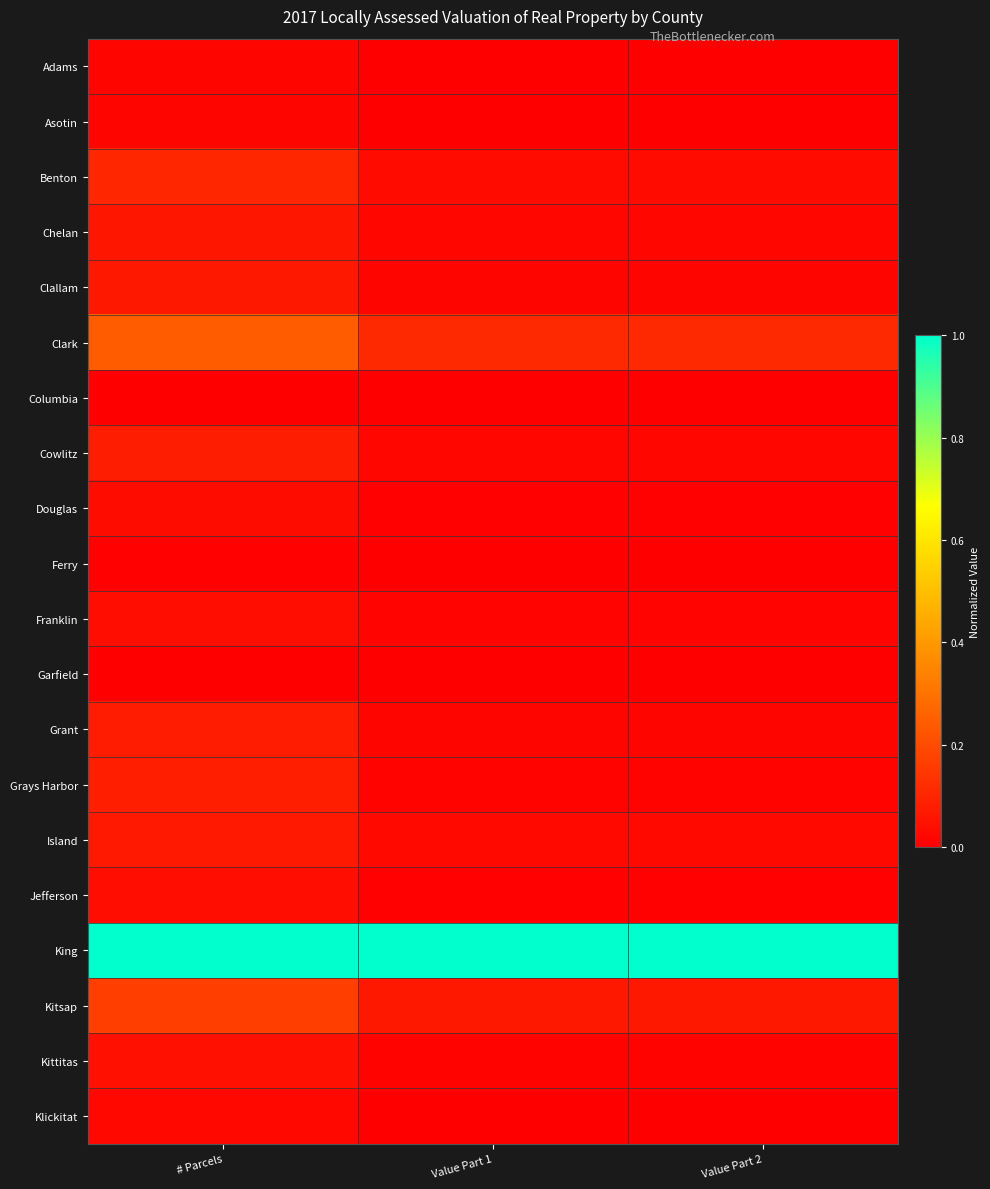

At Value Part 1, list the series in order from smallest to largest.

Garfield, Columbia, Ferry, Adams, Asotin, Klickitat, Douglas, Jefferson, Kittitas, Grays Harbor, Franklin, Clallam, Grant, Cowlitz, Chelan, Island, Benton, Kitsap, Clark, King